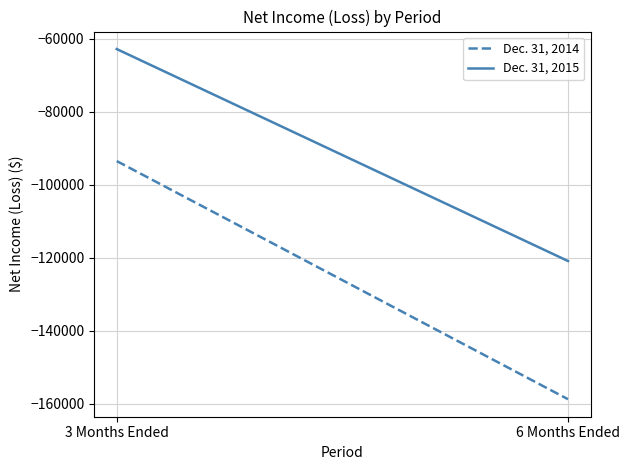

Is this an area chart (filled region under the line)?

No